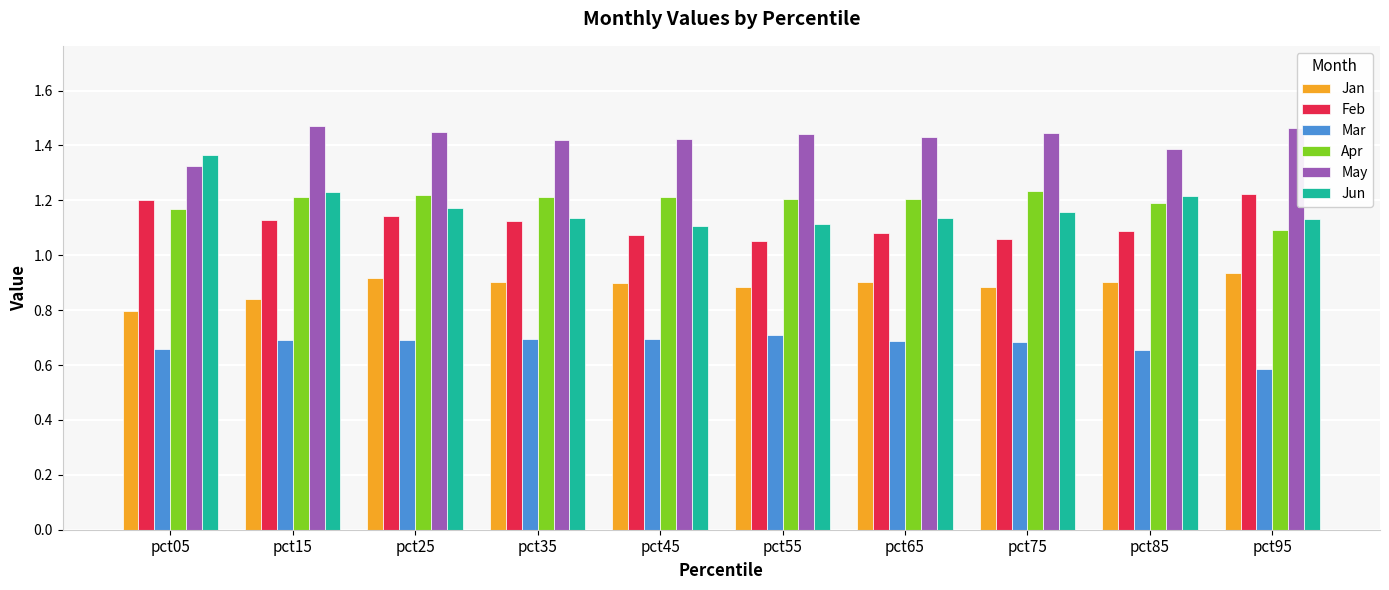

At which category does the chart reach its minimum across all series?

pct95